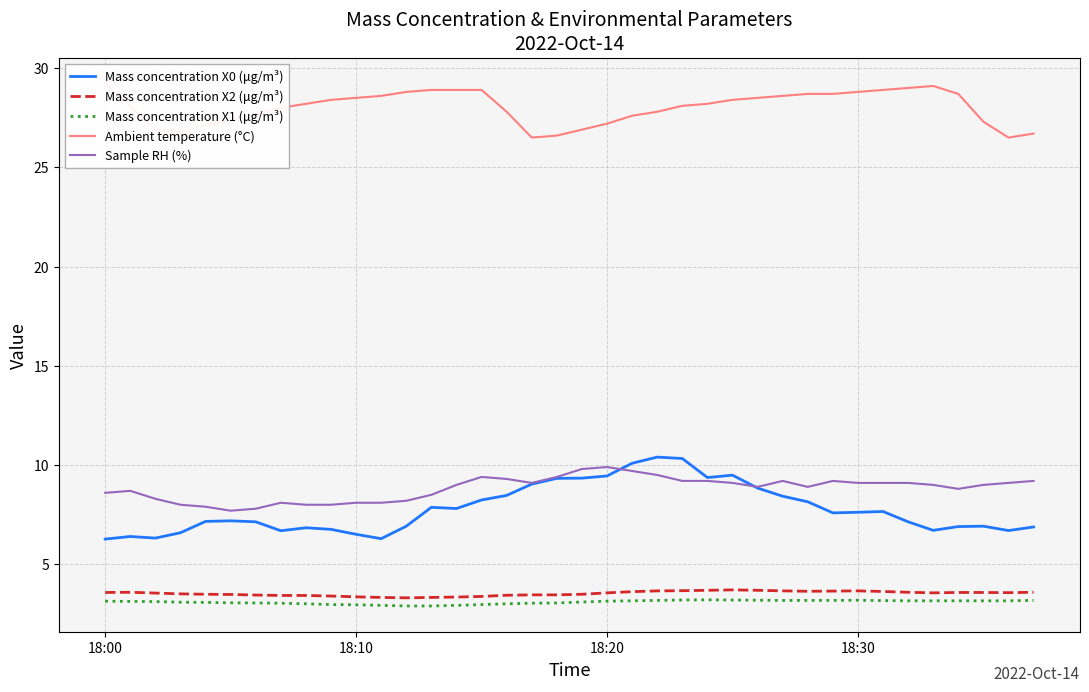

The value of Mass concentration X0 (μg/m³) at 18:00 is 6.3. True or false?

True